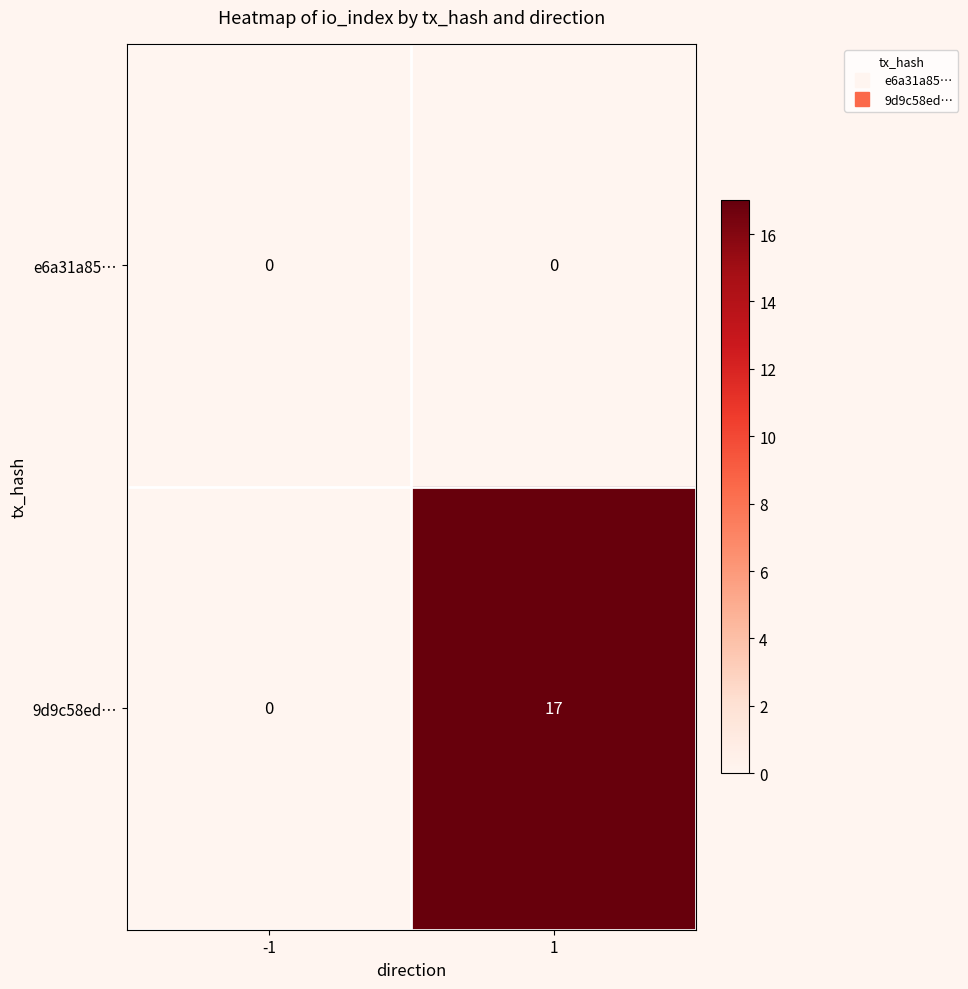

Which series has the widest spread of values?

9d9c58ed…